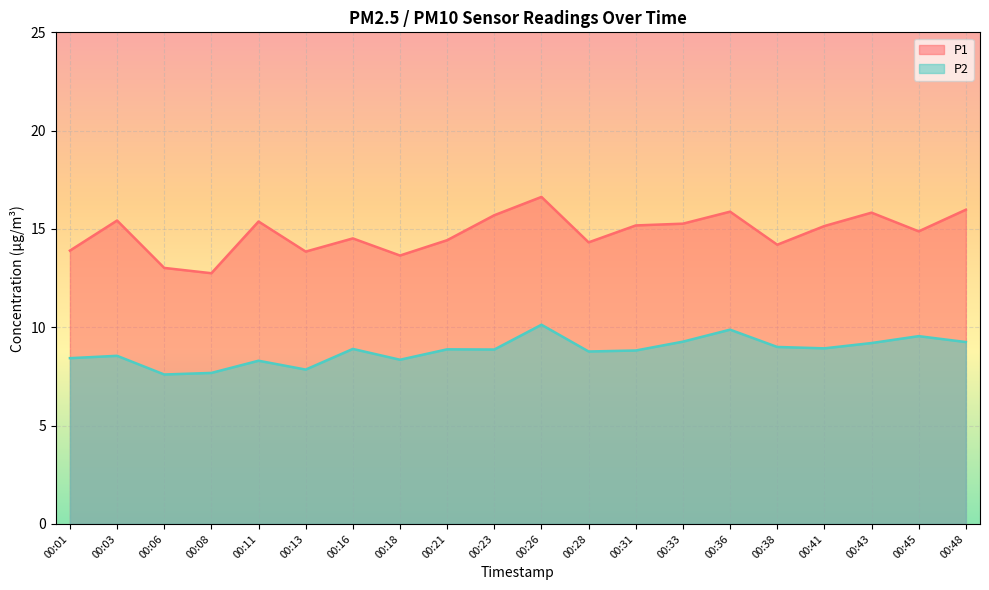

What is the total value across all series at 00:08?

20.4